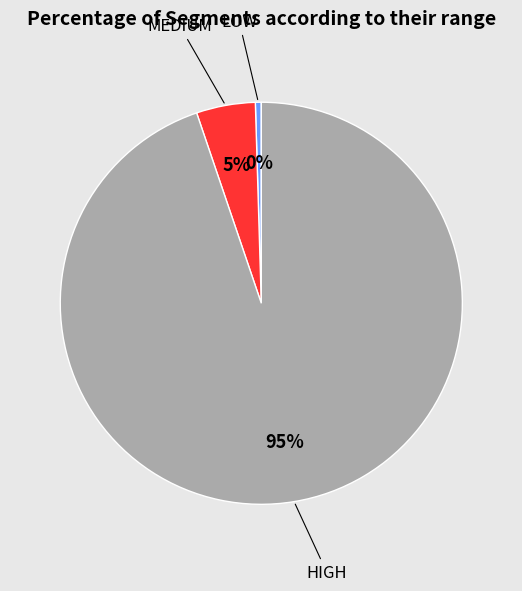

To the nearest percent, what is the average slice percentage?

33%